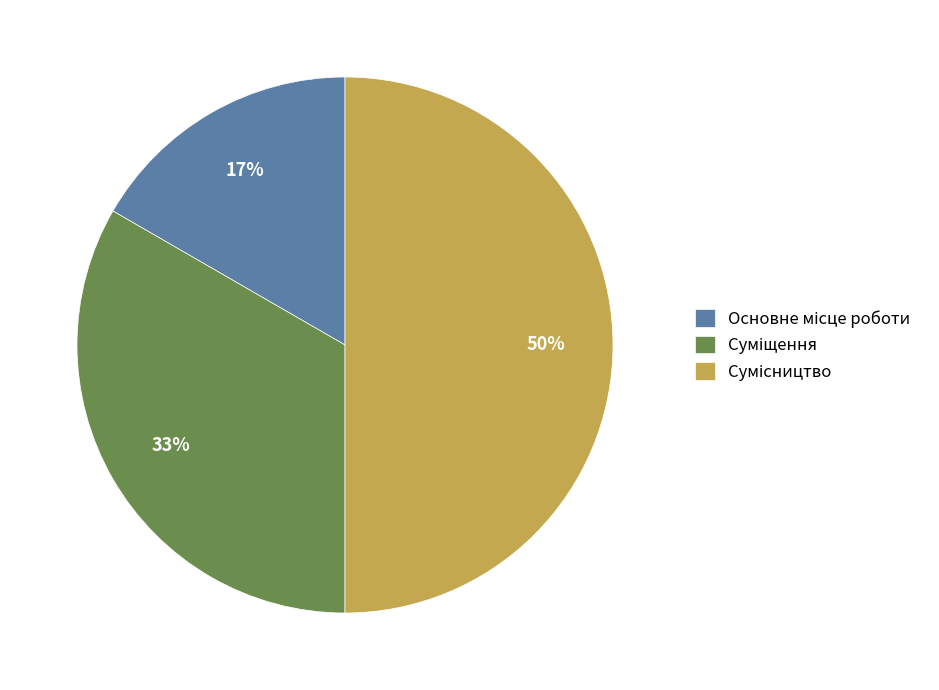

To the nearest percent, what is the average slice percentage?

33%